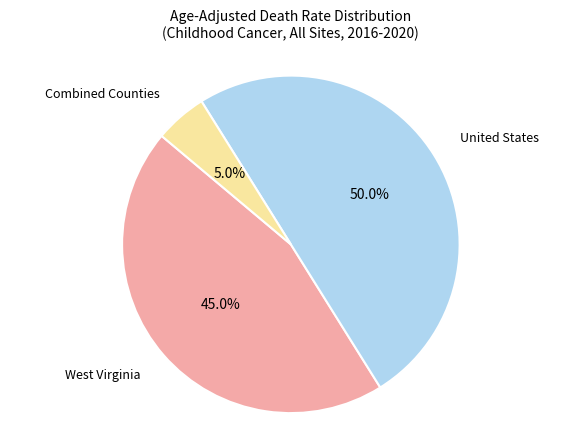

Does West Virginia represent more than half of the total?

No